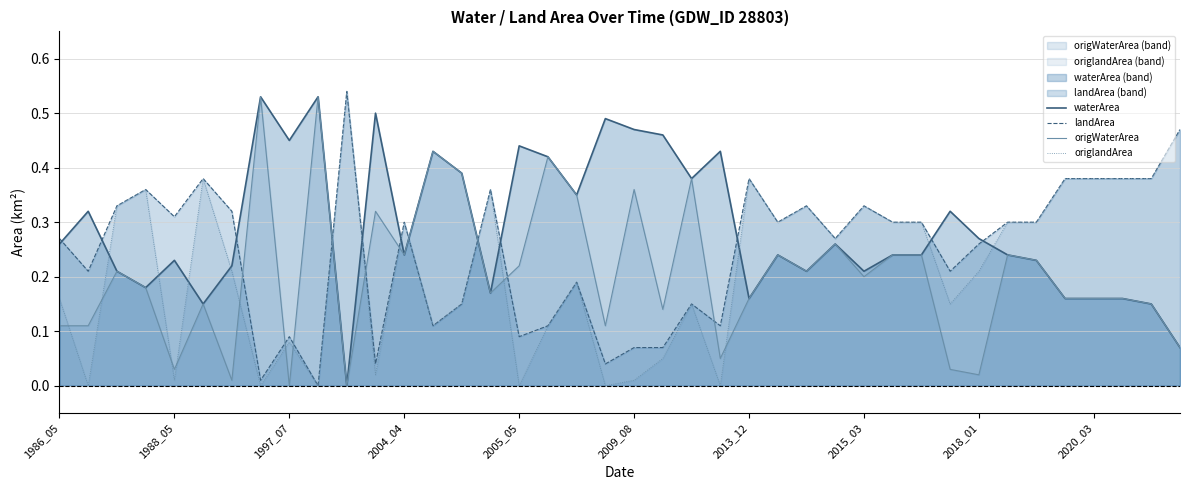

Reading left to right, transcribe all the data shown in this chart.

waterArea: 0.3	0.3	0.2	0.2	0.2	0.1	0.2	0.5	0.5	0.5	0.0	0.5	0.2	0.4	0.4	0.2	0.4	0.4	0.3	0.5	0.5	0.5	0.4	0.4	0.2	0.2	0.2	0.3	0.2	0.2	0.2	0.3	0.3	0.2	0.2	0.2	0.2	0.2	0.1	0.1
landArea: 0.3	0.2	0.3	0.4	0.3	0.4	0.3	0.0	0.1	0.0	0.5	0.0	0.3	0.1	0.1	0.4	0.1	0.1	0.2	0.0	0.1	0.1	0.1	0.1	0.4	0.3	0.3	0.3	0.3	0.3	0.3	0.2	0.3	0.3	0.3	0.4	0.4	0.4	0.4	0.5
origWaterArea: 0.1	0.1	0.2	0.2	0.0	0.1	0.0	0.5	0.0	0.5	0.0	0.3	0.2	0.4	0.4	0.2	0.2	0.4	0.3	0.1	0.4	0.1	0.4	0.1	0.2	0.2	0.2	0.3	0.2	0.2	0.2	0.0	0.0	0.2	0.2	0.2	0.2	0.2	0.1	0.1
origlandArea: 0.2	0.0	0.3	0.4	0.0	0.4	0.2	0.0	0.1	0.0	0.5	0.0	0.3	0.1	0.1	0.4	0.0	0.1	0.2	0.0	0.0	0.1	0.1	0.0	0.4	0.3	0.3	0.3	0.3	0.3	0.3	0.1	0.2	0.3	0.3	0.4	0.4	0.4	0.4	0.5